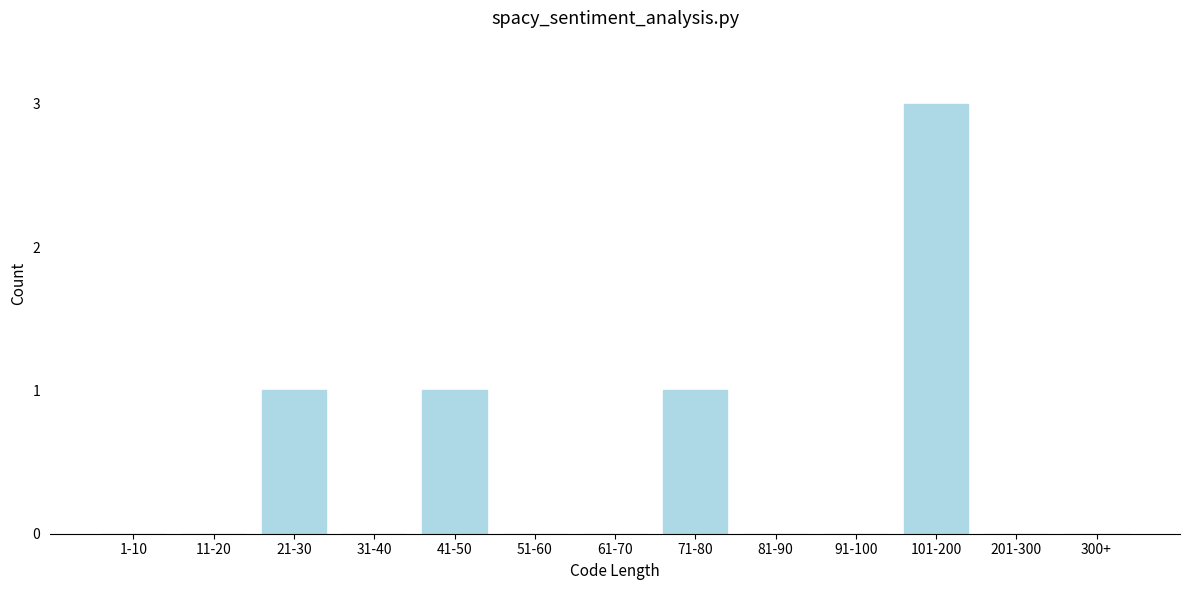

Reading left to right, list all the values displayed in this chart.

1-10=0	11-20=0	21-30=1	31-40=0	41-50=1	51-60=0	61-70=0	71-80=1	81-90=0	91-100=0	101-200=3	201-300=0	300+=0